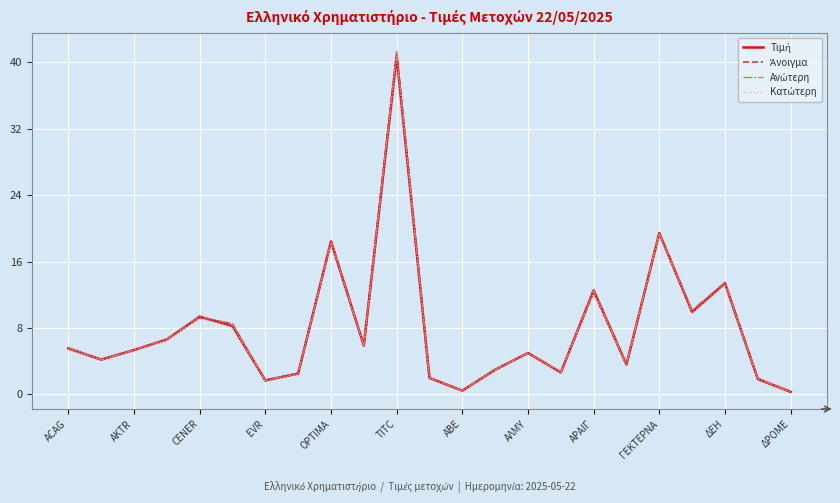

What is the greatest value displayed?

41.5